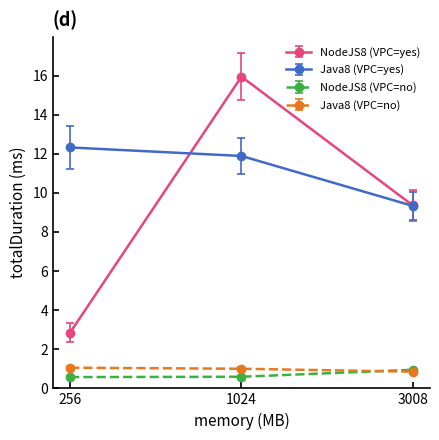

Rank the categories by NodeJS8 (VPC=yes) value from lowest to highest.

256, 3008, 1024